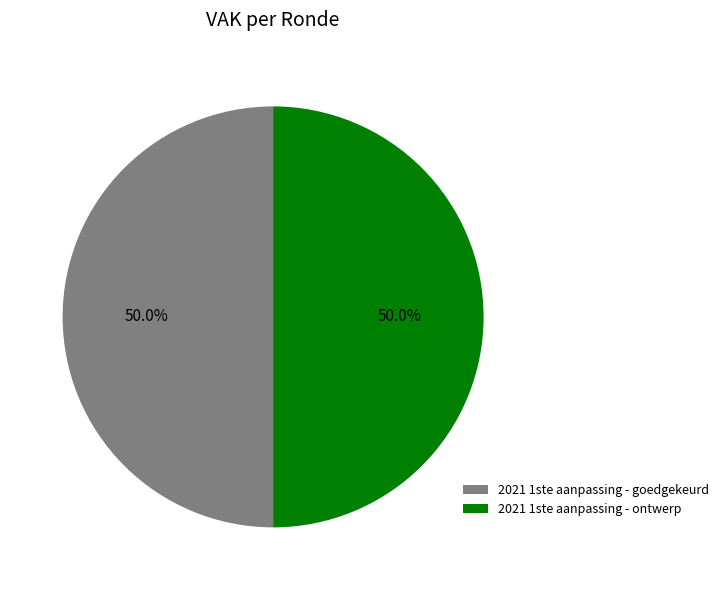

To the nearest percent, what is the difference between the largest and smallest slice percentages?

0%